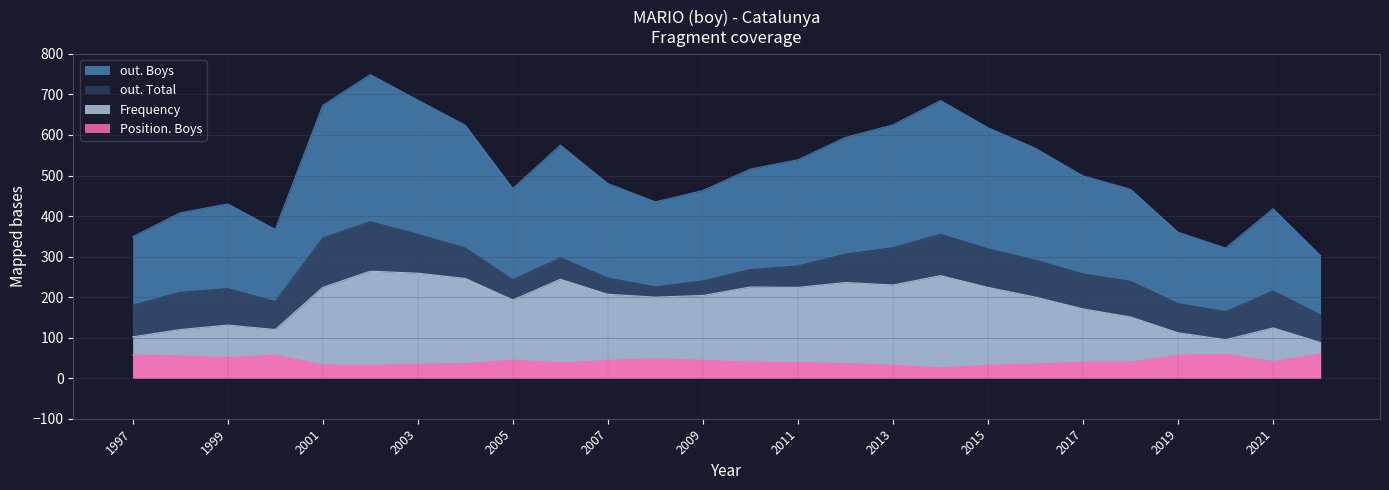

Rank the series by their average value, from lowest to highest.

Position. Boys, Frequency, out. Total, out. Boys